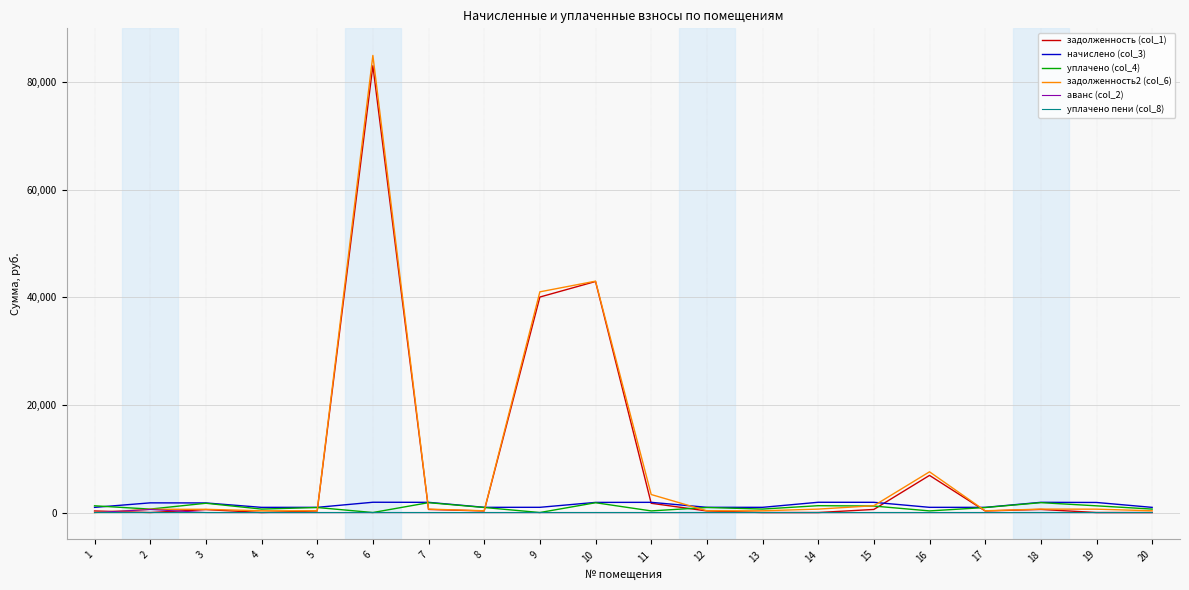

What is the difference between the highest and lowest values at 4?

959.6